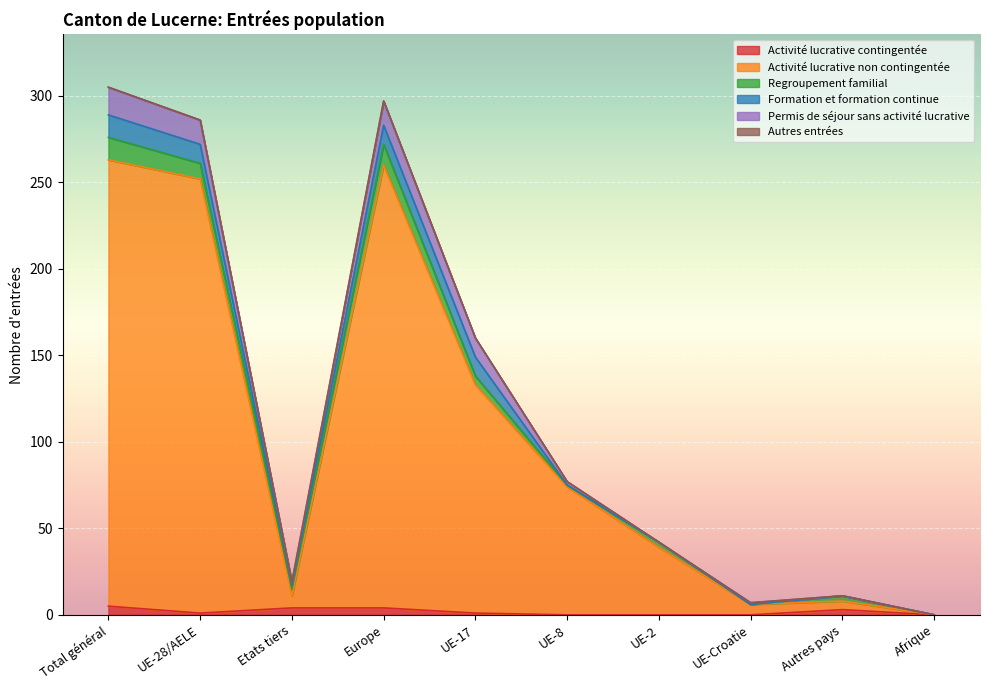

What is the sum of all Permis de séjour sans activité lucrative values?

60